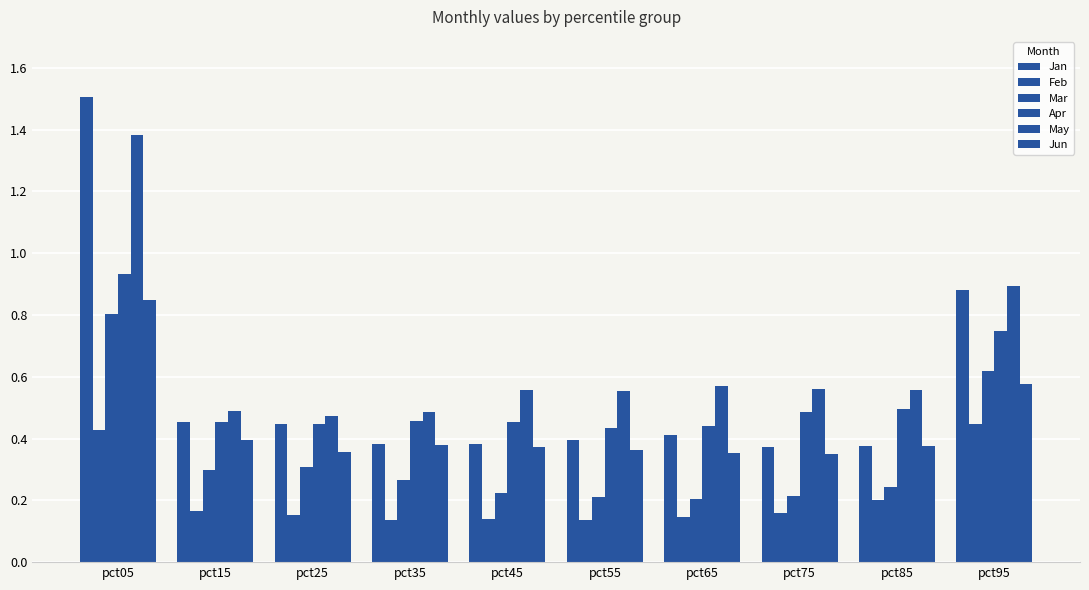

What is the difference between the highest and lowest values at pct25?

0.3